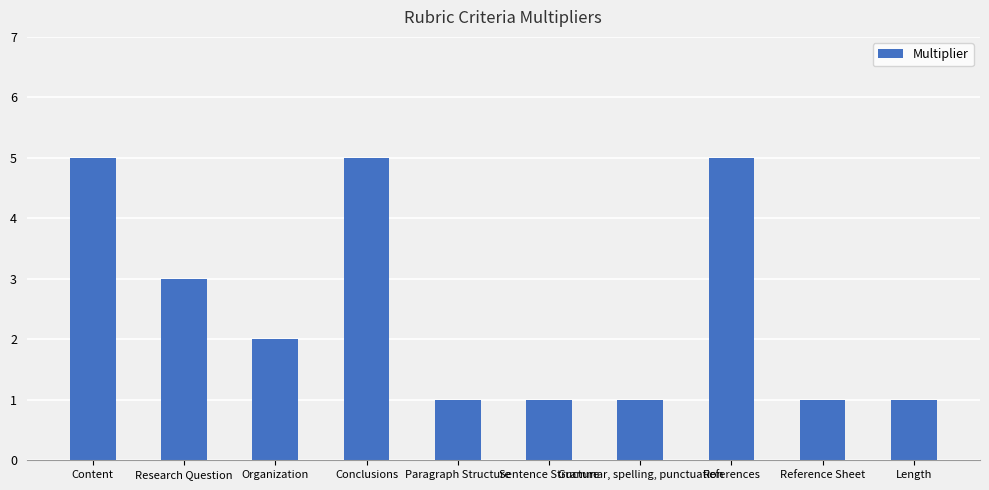

The chart shows a value of 1 at Paragraph Structure. True or false?

True